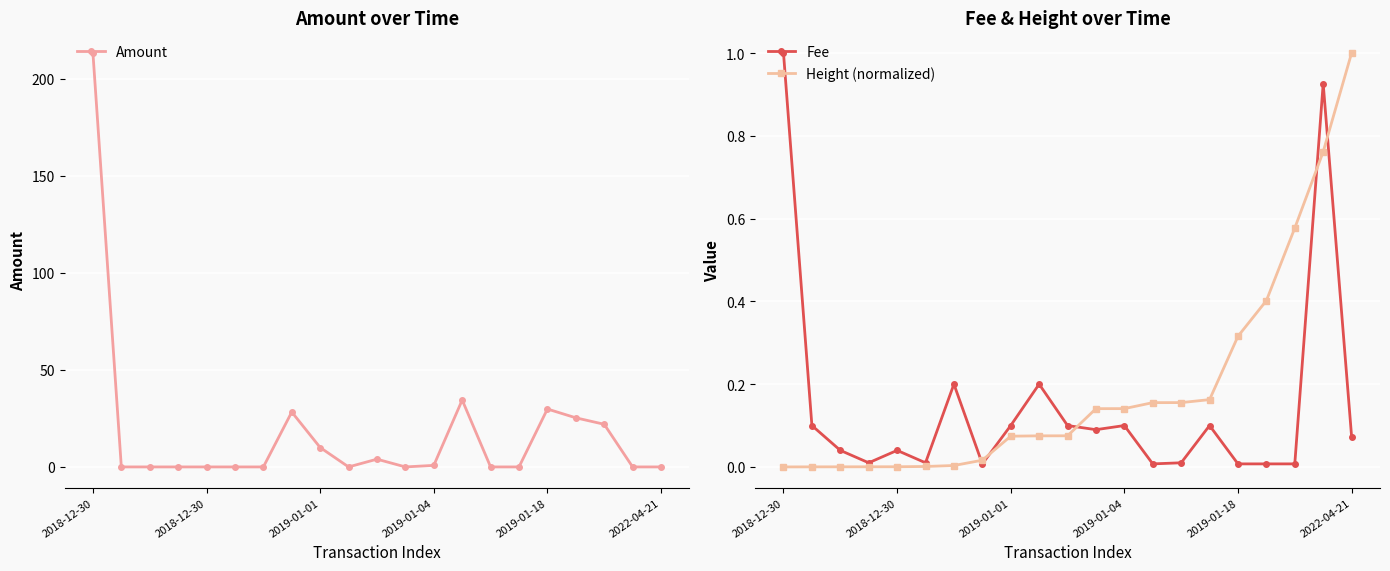

What is the average value of the Amount series?

17.5